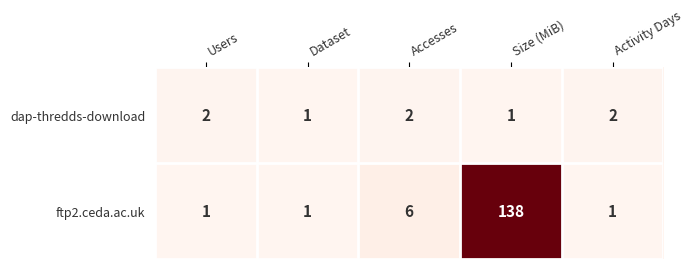

At which label is ftp2.ceda.ac.uk closest to 69?

Accesses